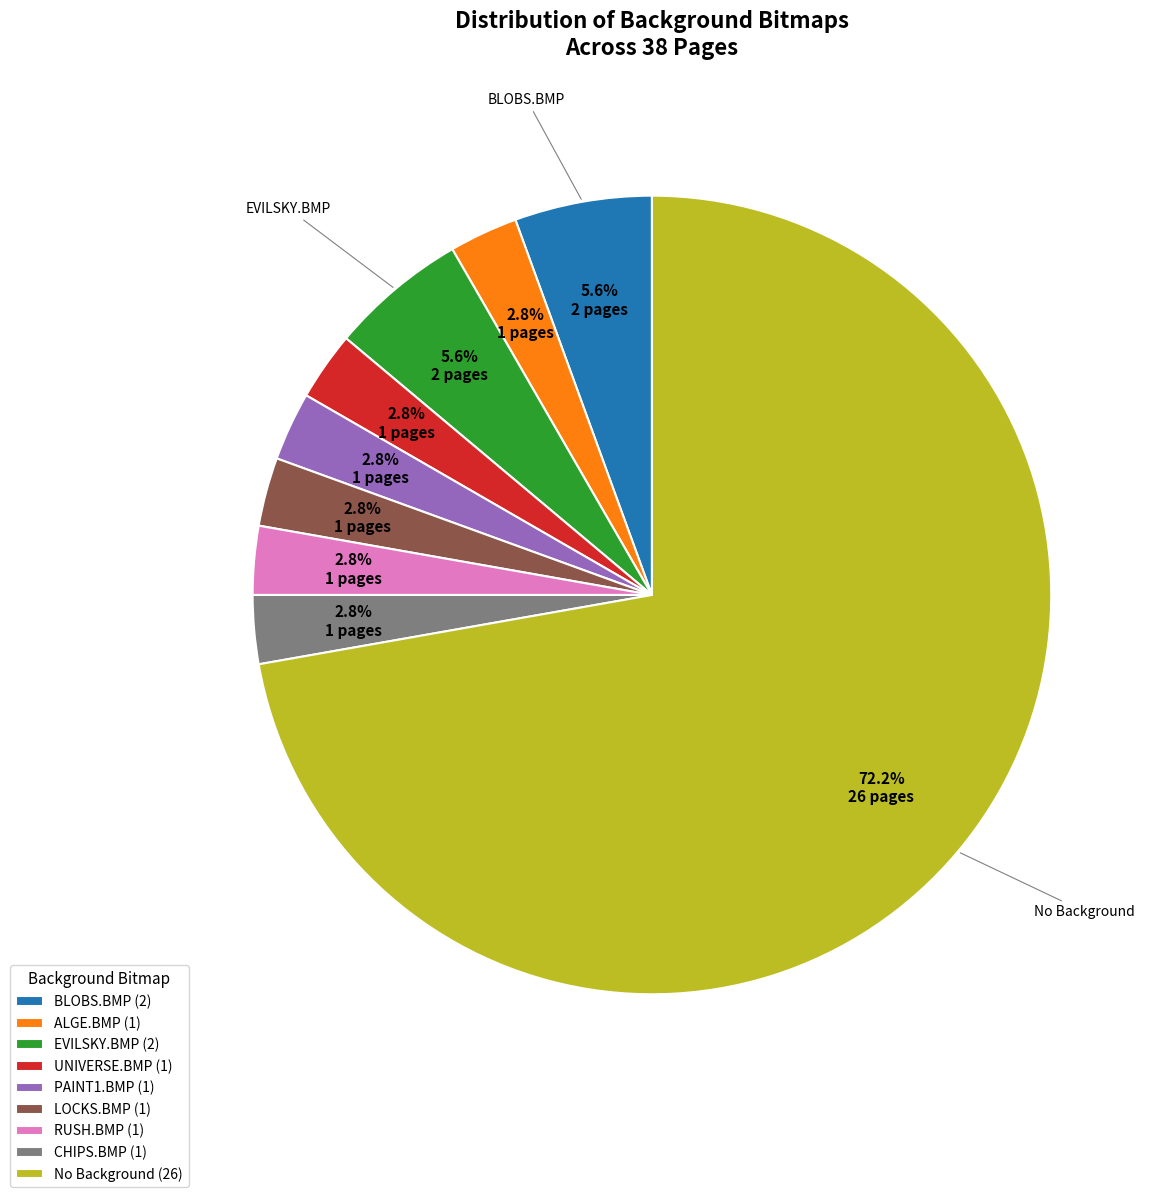

How many slices are in this pie chart?

9